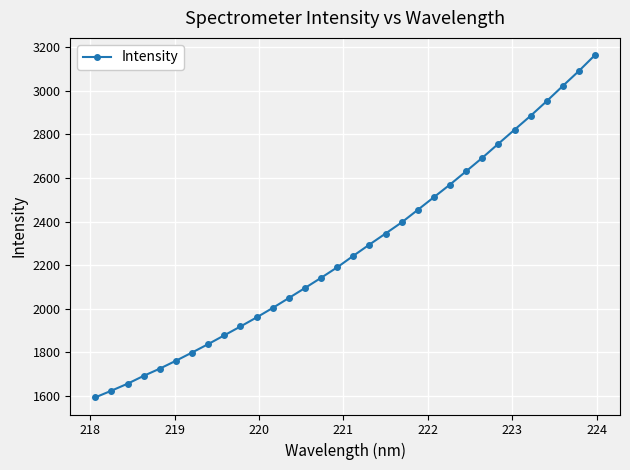

What is the value of the 11th point from the left?

1960.6